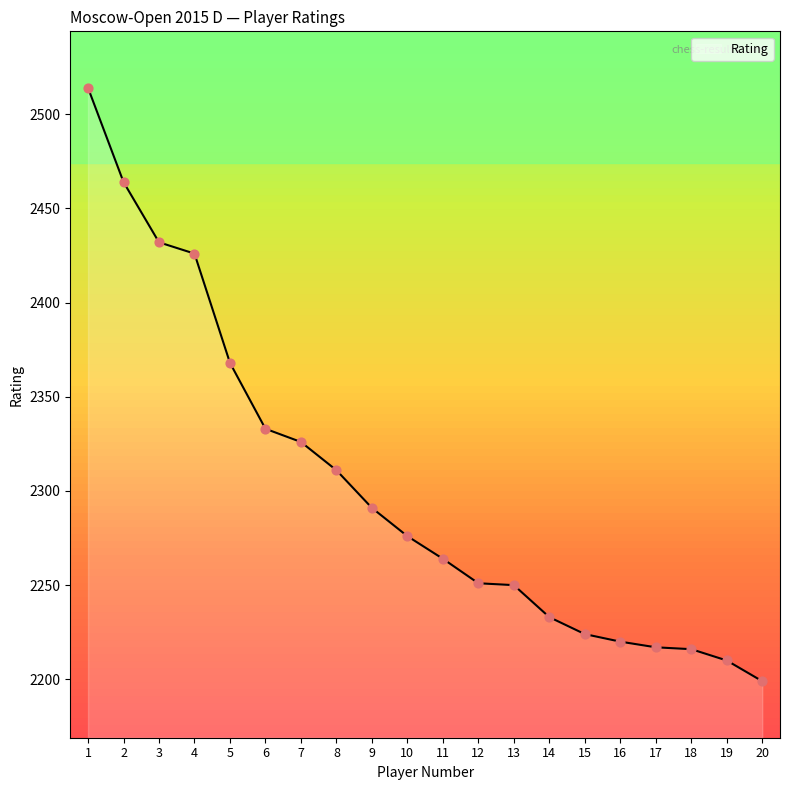

Approximately how many times larger is the value at 3 compared to 19?

1.1